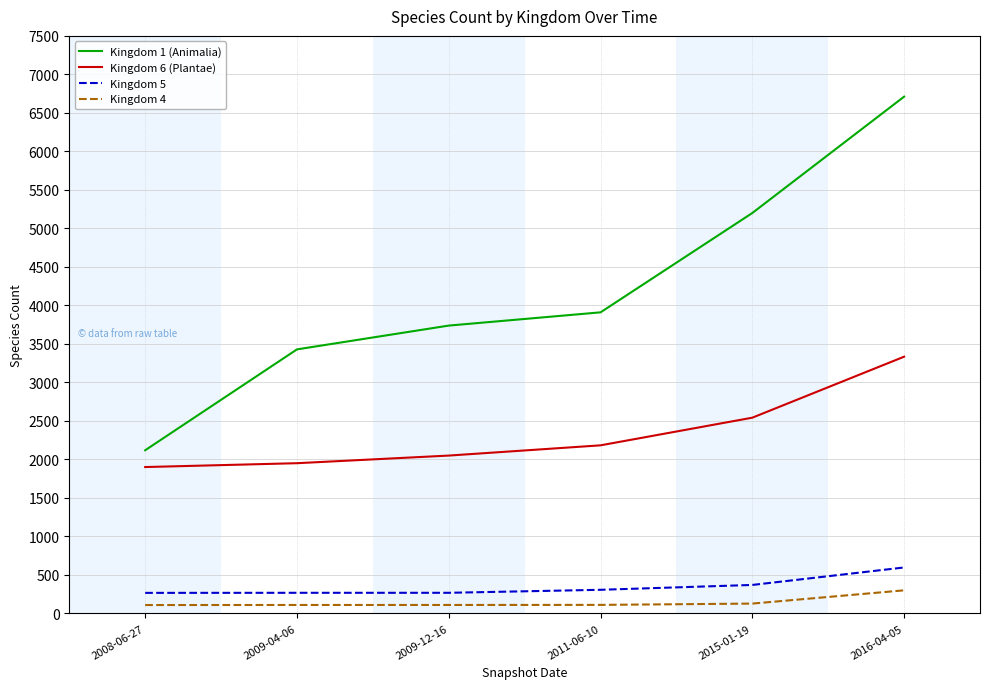

At which label is Kingdom 5 closest to 432?

2015-01-19